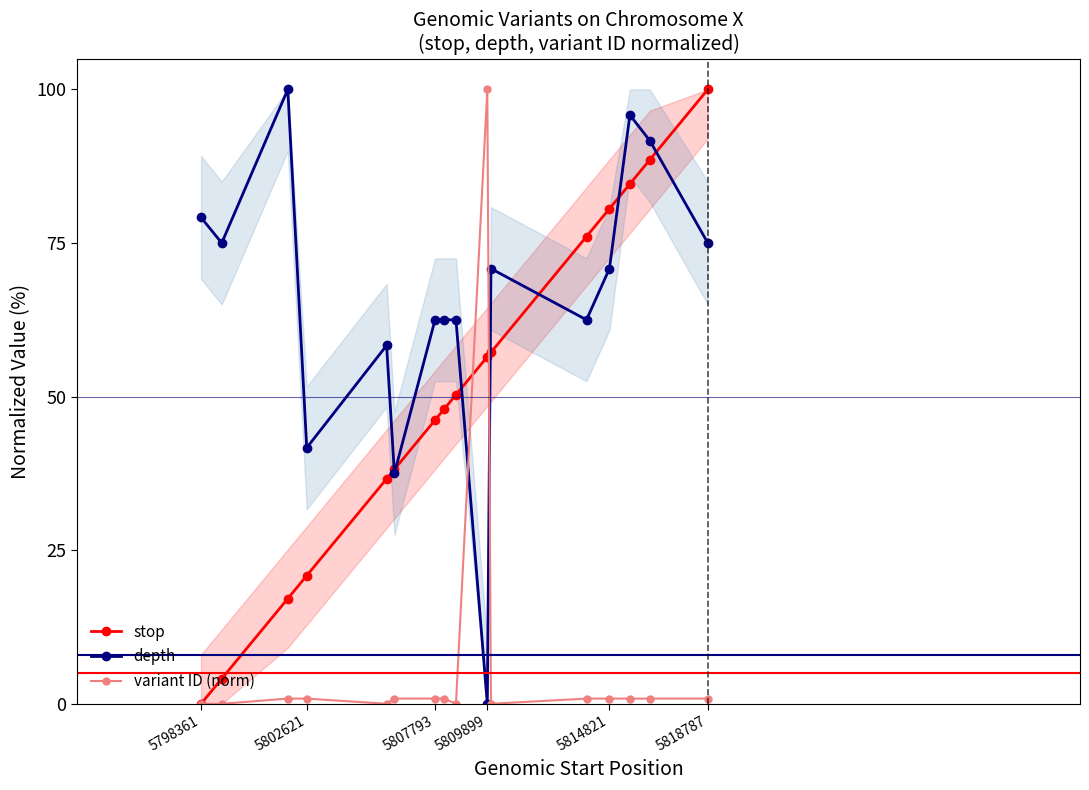

True or false: variant ID (norm) has more than 1 points higher than both neighbors.

True